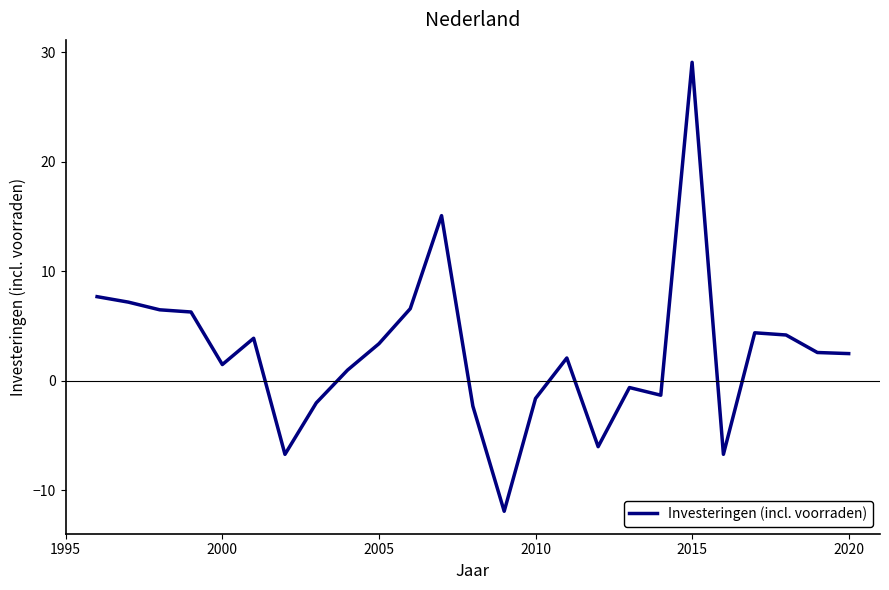

What is the minimum value shown in the chart?

-11.9